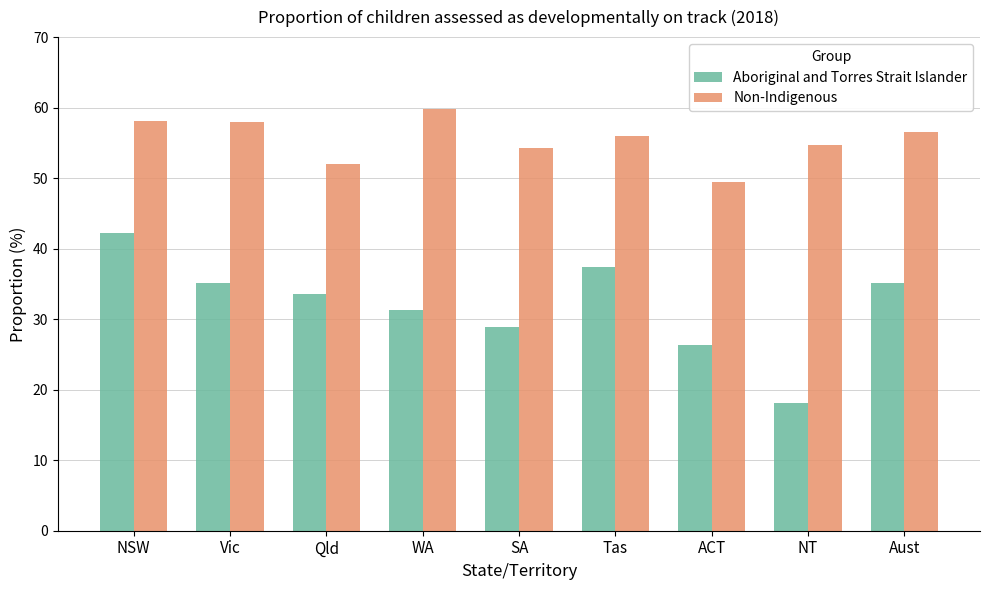

What is the spread (max minus min) of values at NT?

36.6